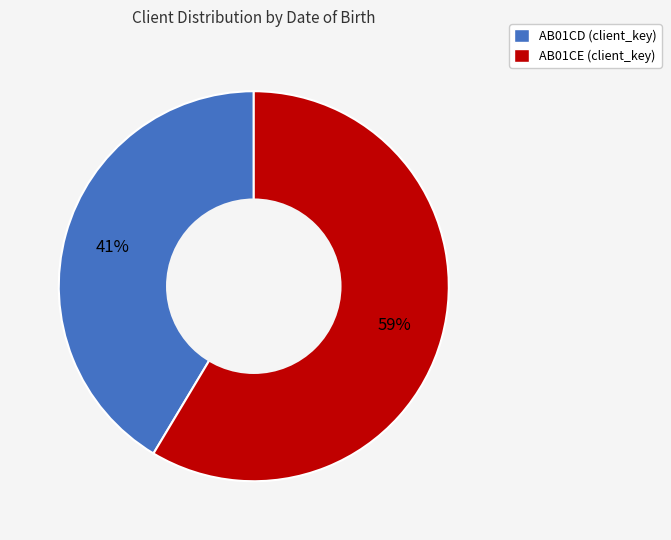

Does AB01CE account for over 50% of the chart?

Yes